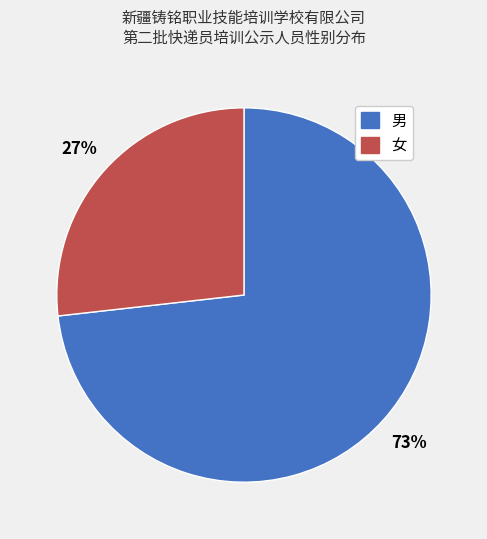

To the nearest percent, what is the combined percentage of 女 and 男?

100%